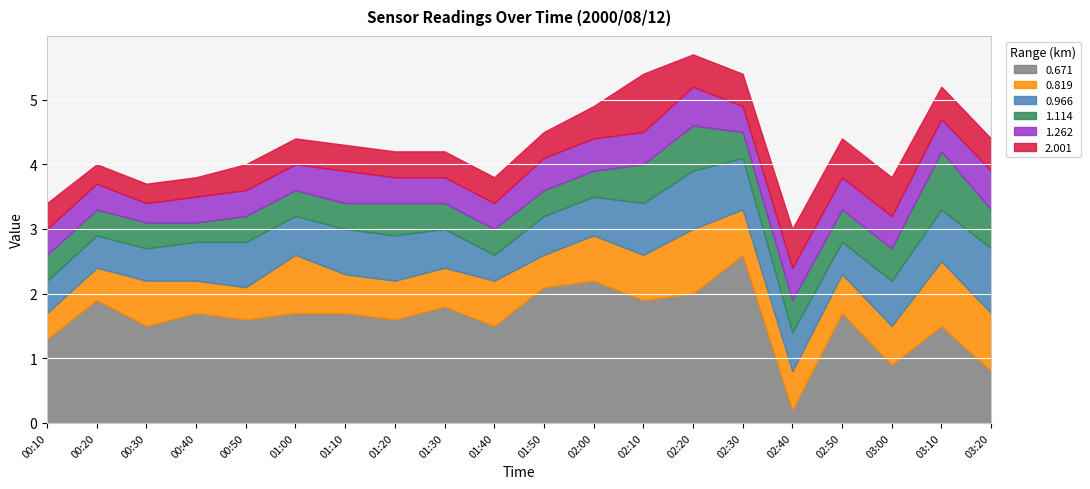

At how many categories does at least one series exceed 2?

3